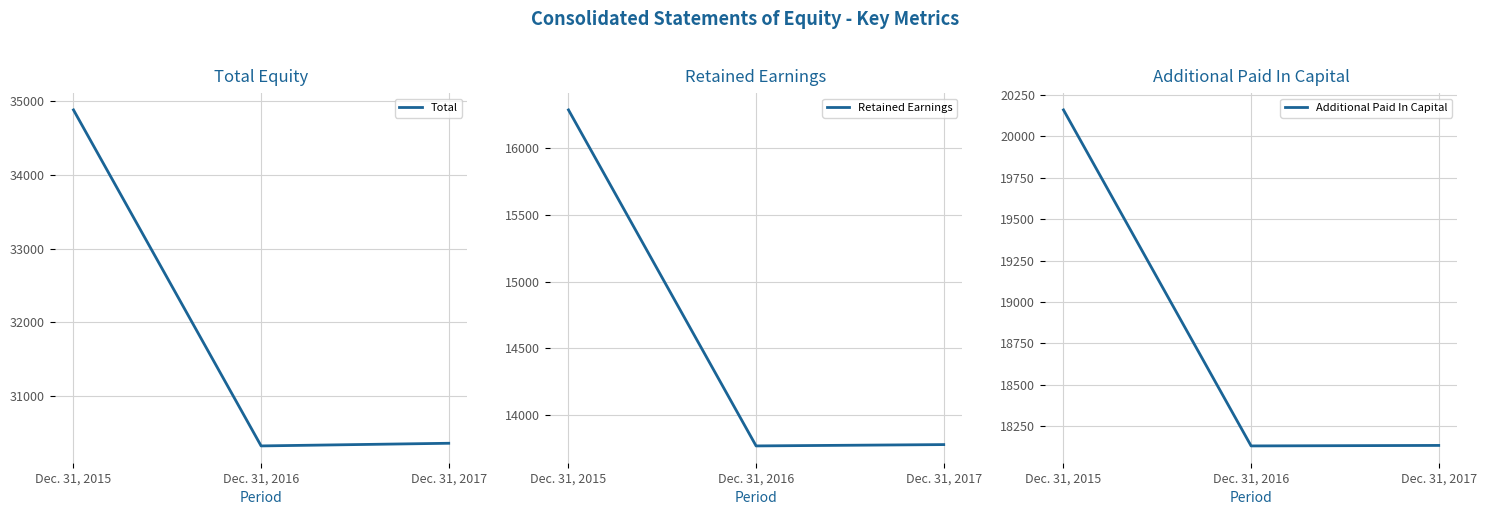

At how many categories does at least one series exceed 29192?

3